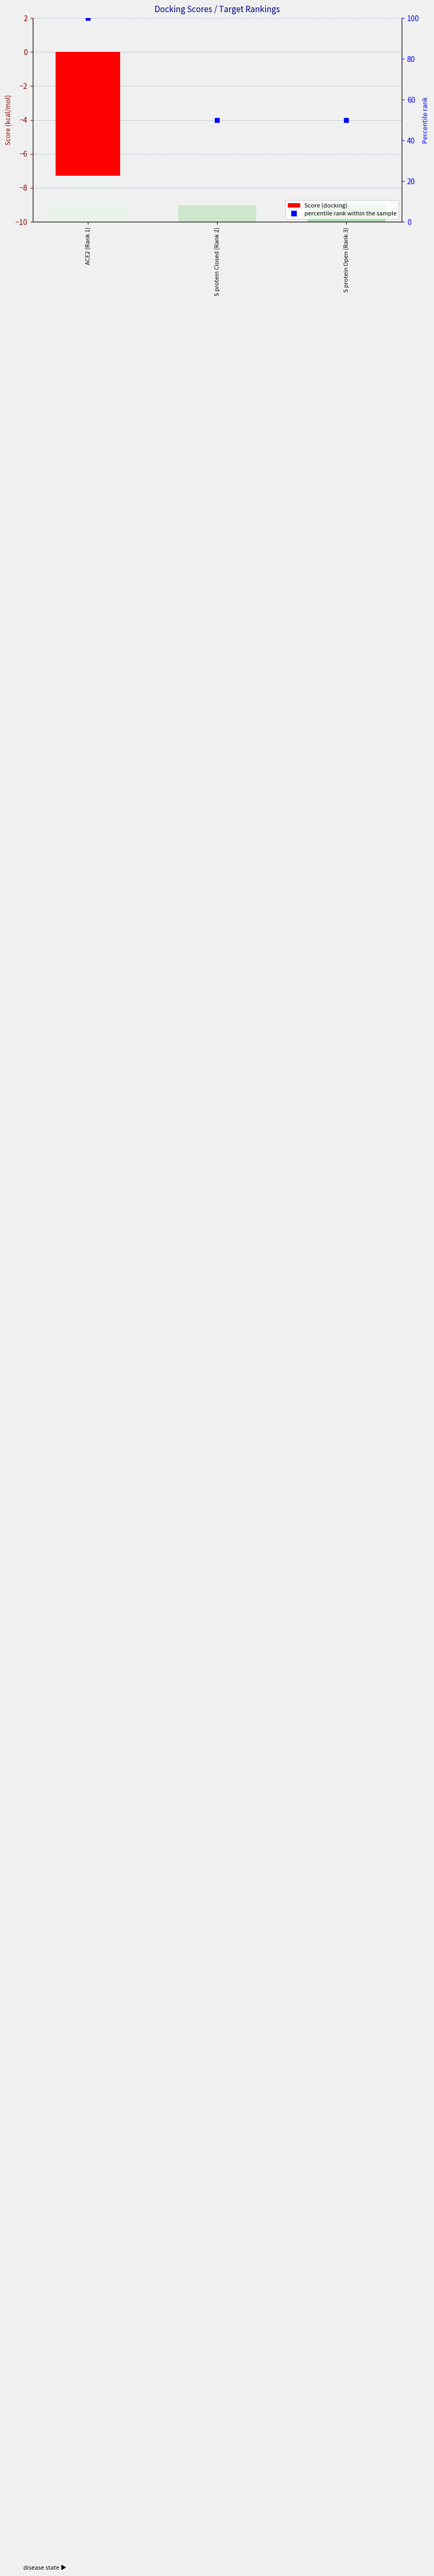

Which category has the highest value across all series?

ACE2 (Rank 1)